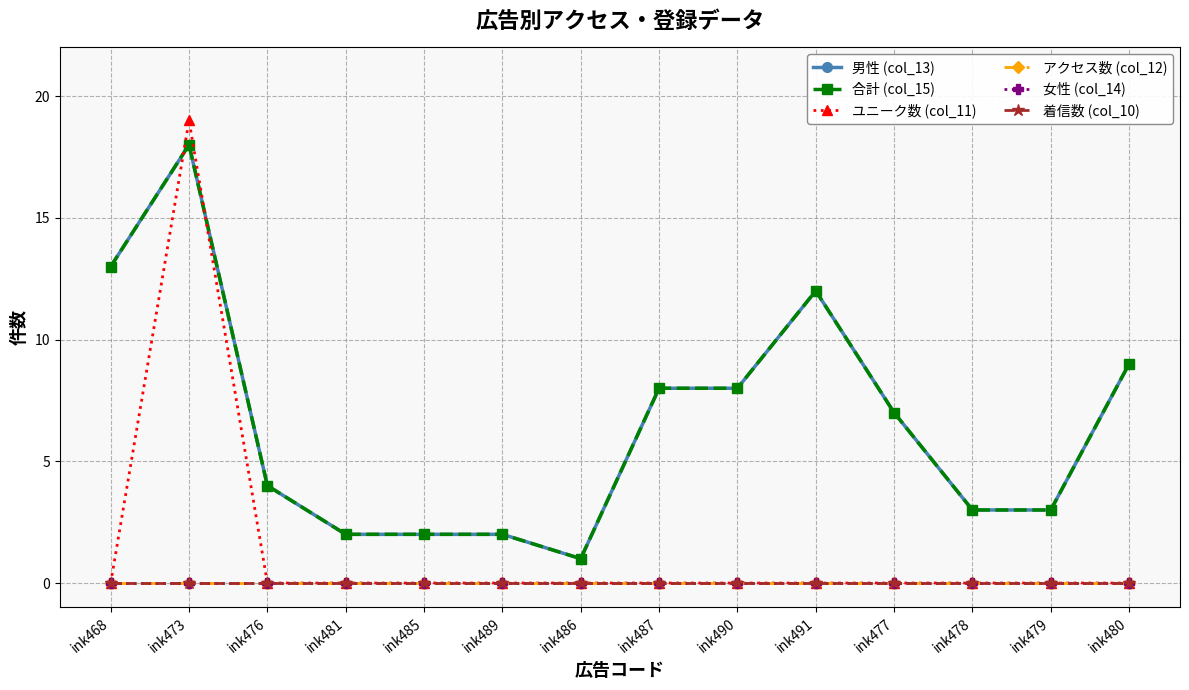

How many lines are shown in the chart?

6